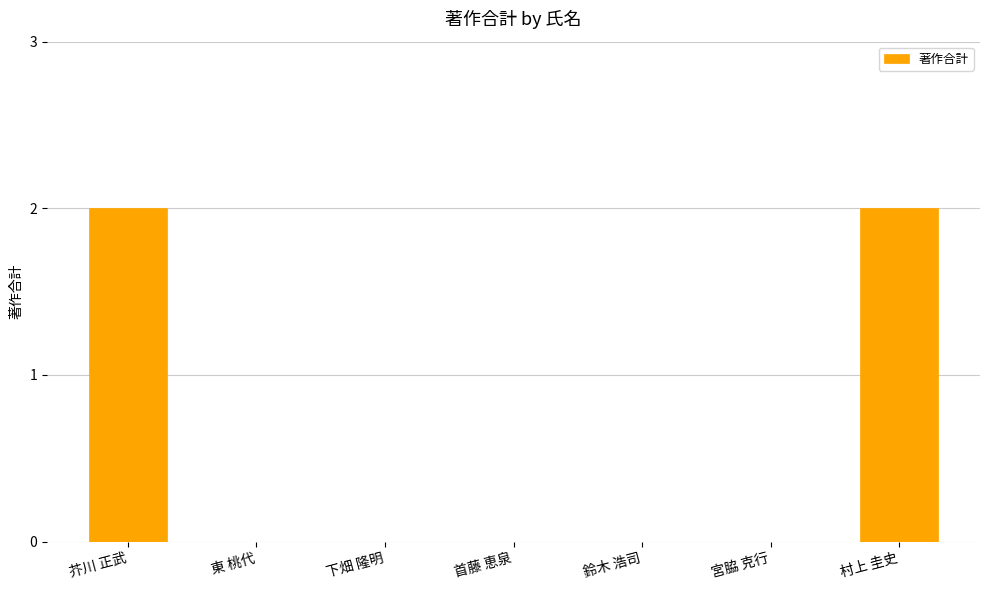

What is the greatest value displayed?

2